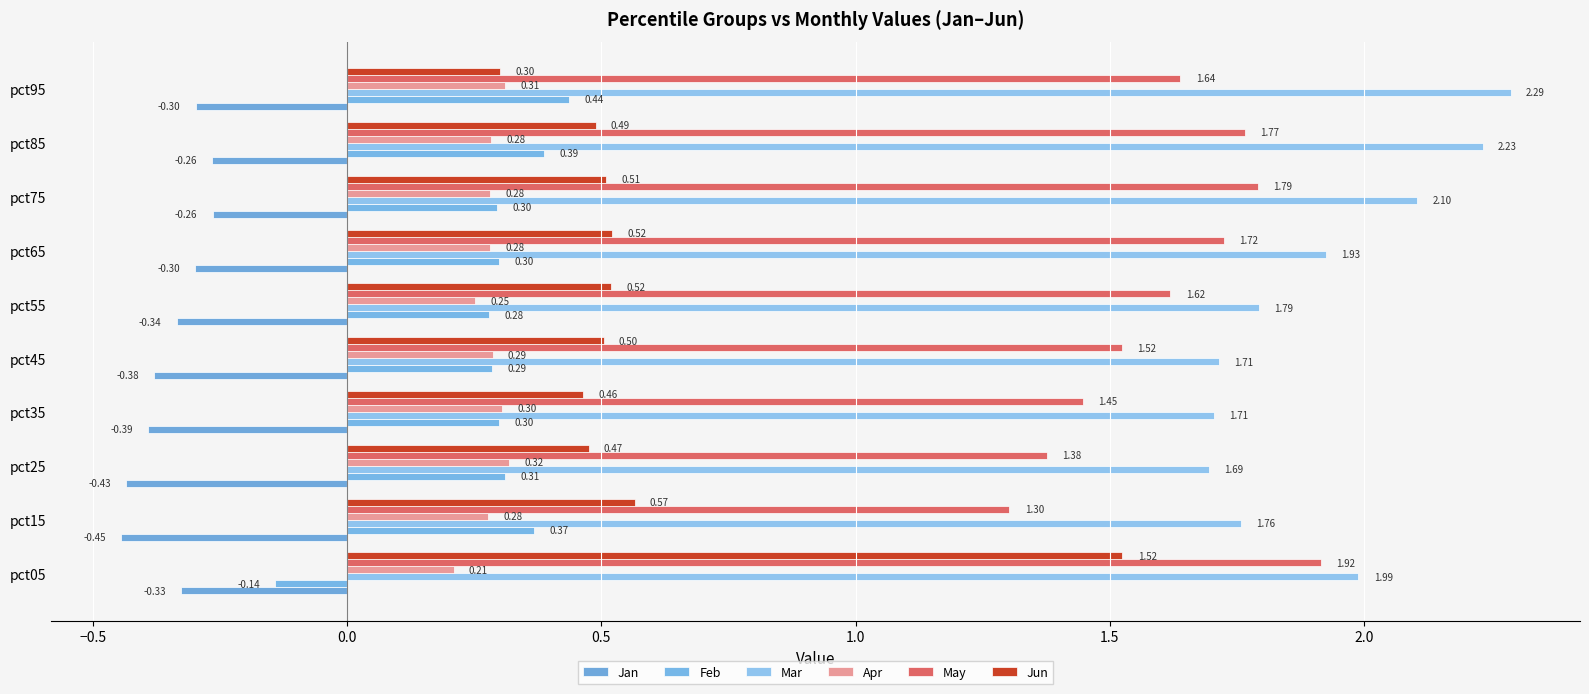

Reading right to left, transcribe all the data shown in this chart.

Jan: -0.3	-0.3	-0.3	-0.3	-0.3	-0.4	-0.4	-0.4	-0.4	-0.3
Feb: 0.4	0.4	0.3	0.3	0.3	0.3	0.3	0.3	0.4	-0.1
Mar: 2.3	2.2	2.1	1.9	1.8	1.7	1.7	1.7	1.8	2.0
Apr: 0.3	0.3	0.3	0.3	0.3	0.3	0.3	0.3	0.3	0.2
May: 1.6	1.8	1.8	1.7	1.6	1.5	1.4	1.4	1.3	1.9
Jun: 0.3	0.5	0.5	0.5	0.5	0.5	0.5	0.5	0.6	1.5